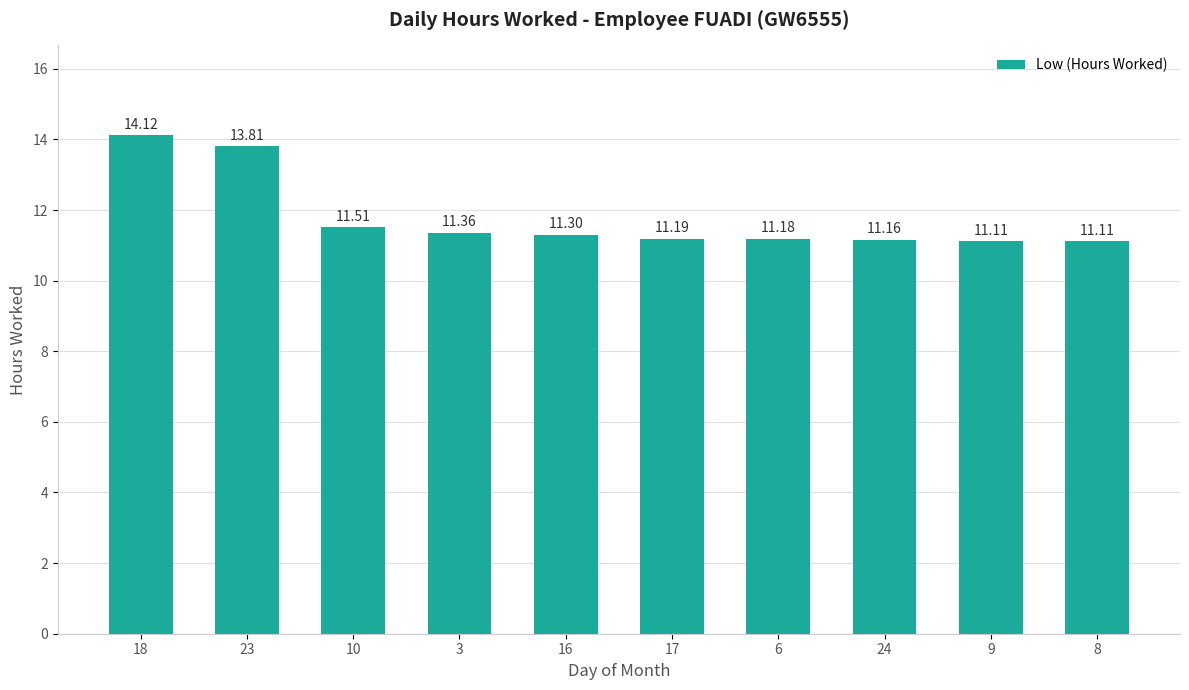

Reading left to right, extract all data points from this chart.

14.1	13.8	11.5	11.4	11.3	11.2	11.2	11.2	11.1	11.1